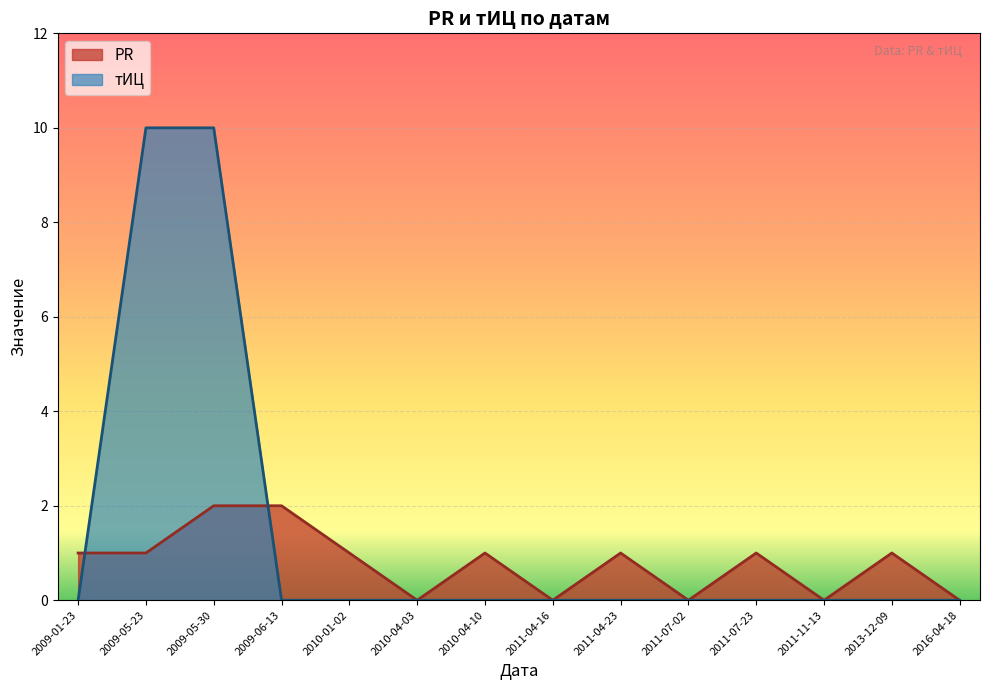

How many lines are shown in the chart?

2